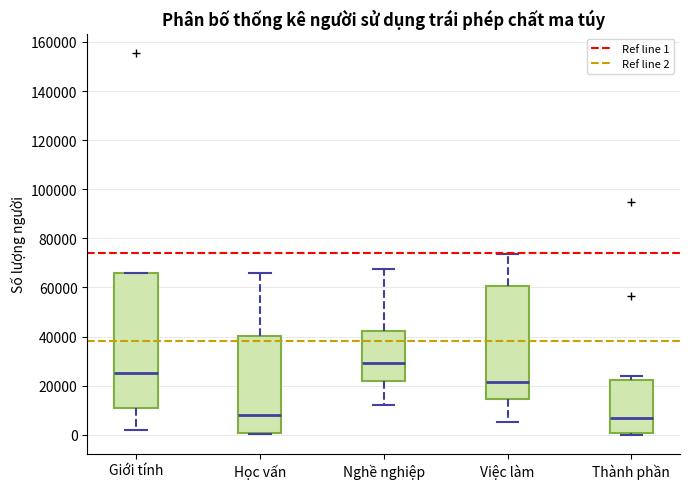

Where is the upper edge of the box for Học vấn on the y-axis? The values are not printed on the chart, so give them approximately, as read against the axis.

40000